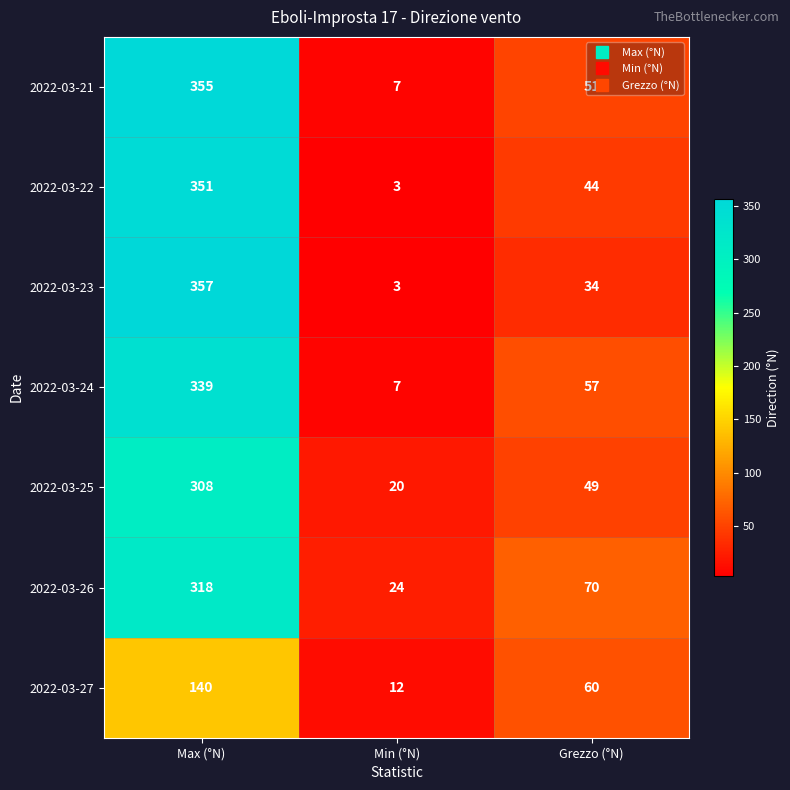

True or false: 2022-03-21 has a value of 355 at Max (°N).

True